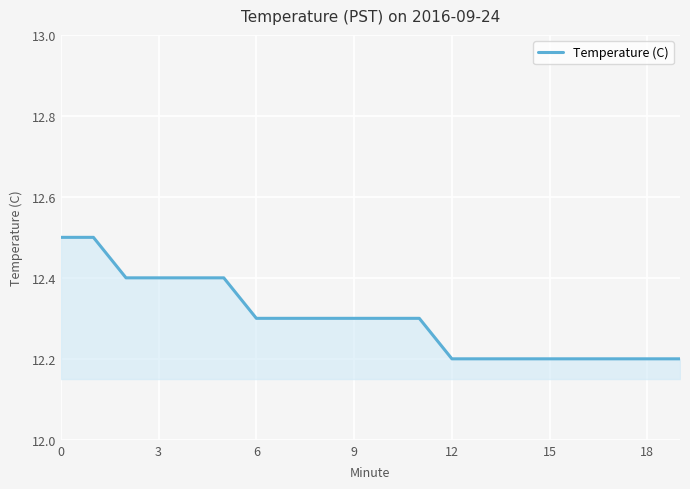

Does the chart display data point markers on the line(s)?

No